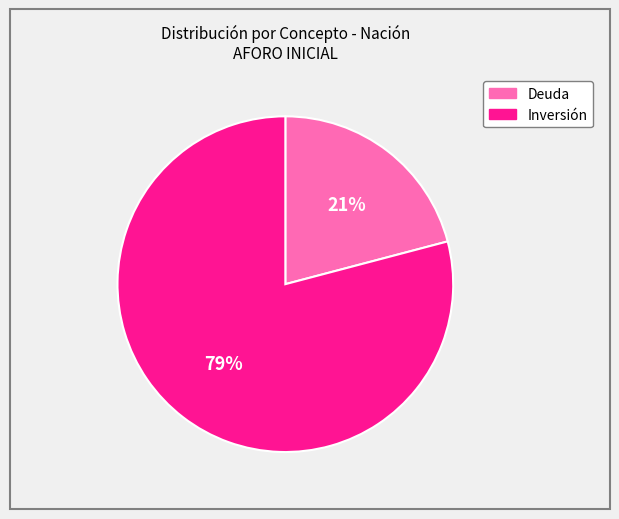

To the nearest percent, what percentage of the pie is Deuda?

21%